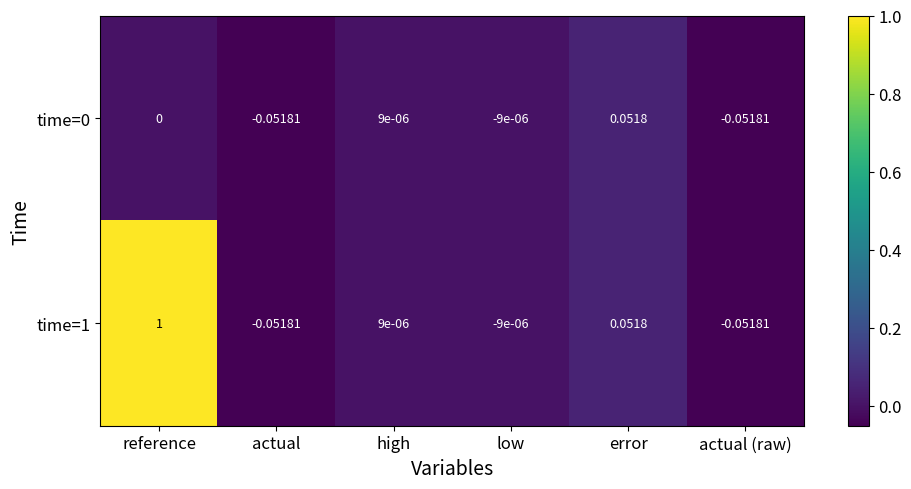

Count the number of categories in the chart.

6